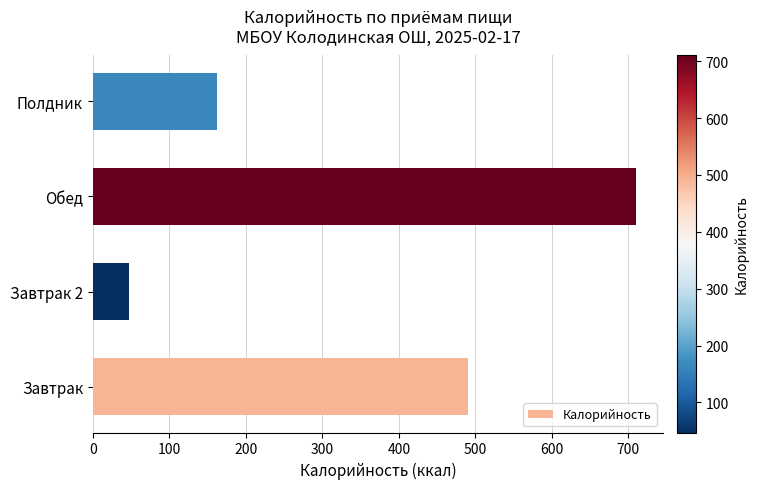

What is the maximum value shown in the chart?

710